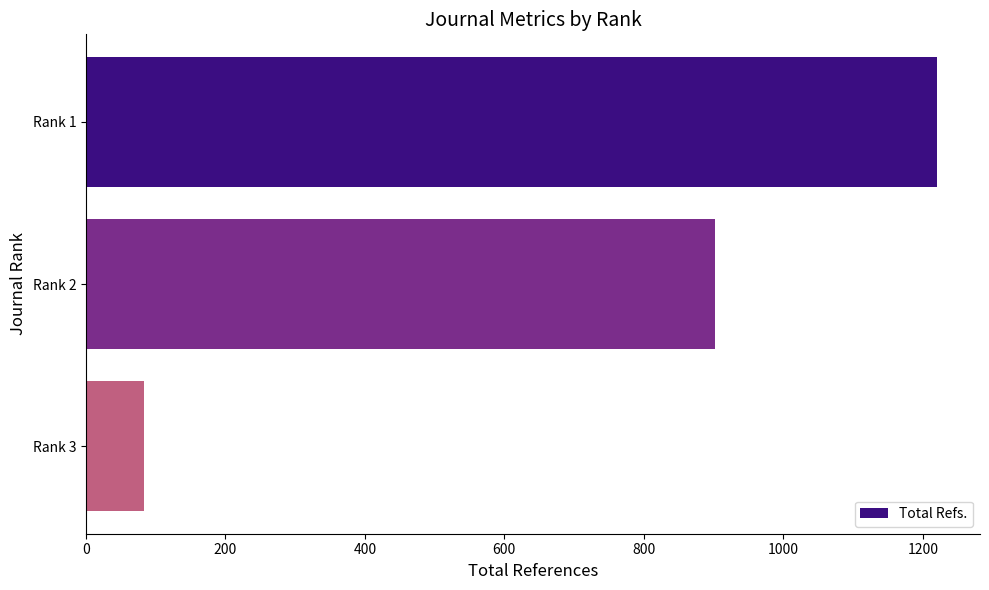

Between Rank 1 and Rank 3, which is larger?

Rank 1